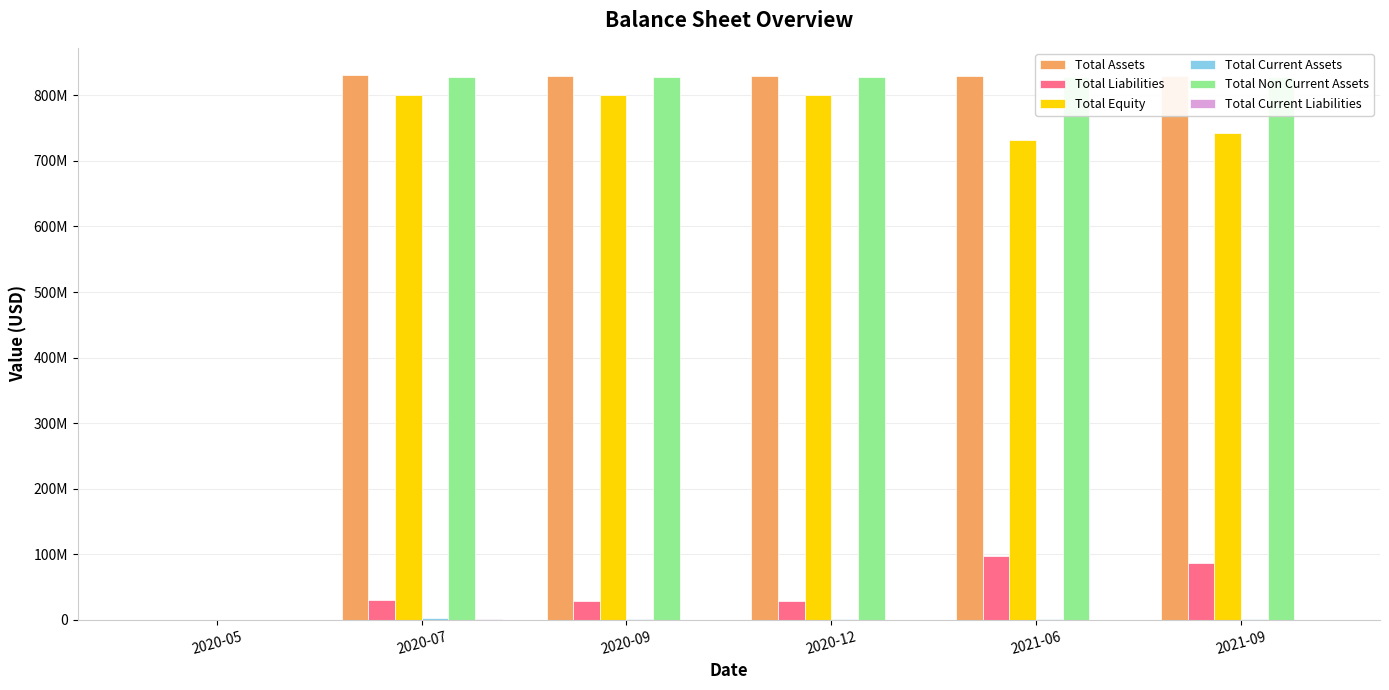

What is the maximum value shown in the chart?

830815088